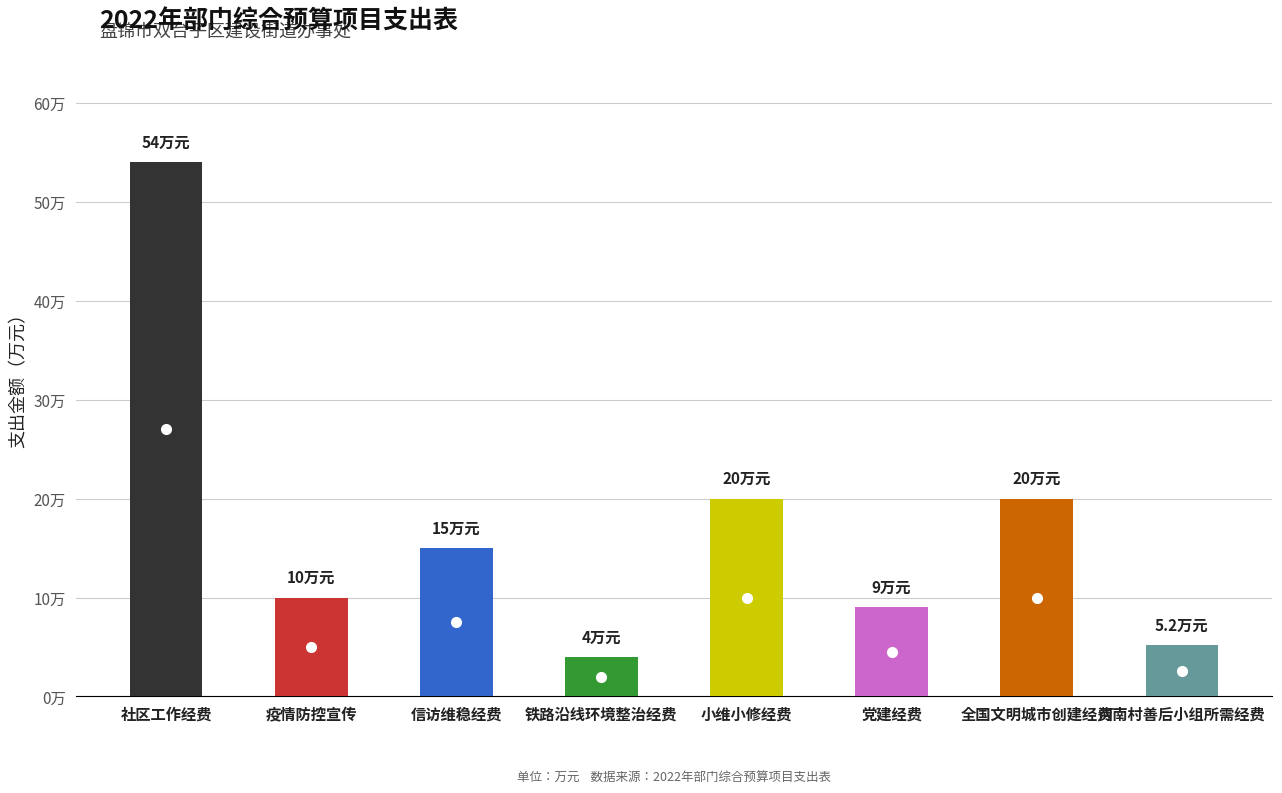

List the labels in order of value, largest first.

社区工作经费, 小维小修经费, 全国文明城市创建经费, 信访维稳经费, 疫情防控宣传, 党建经费, 河南村善后小组所需经费, 铁路沿线环境整治经费